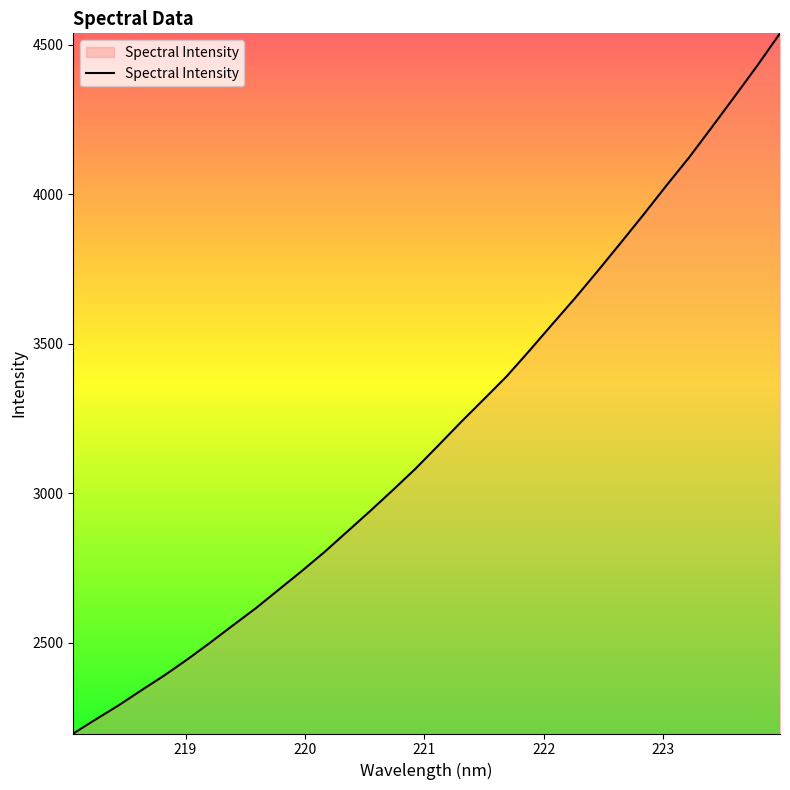

What is the greatest value displayed?

4537.4